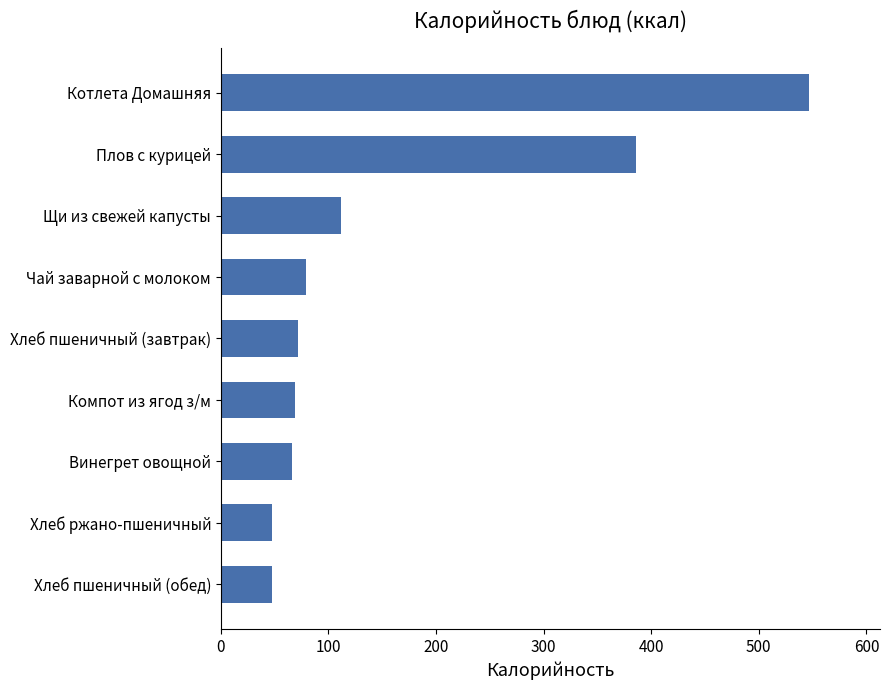

What is the average value?

159